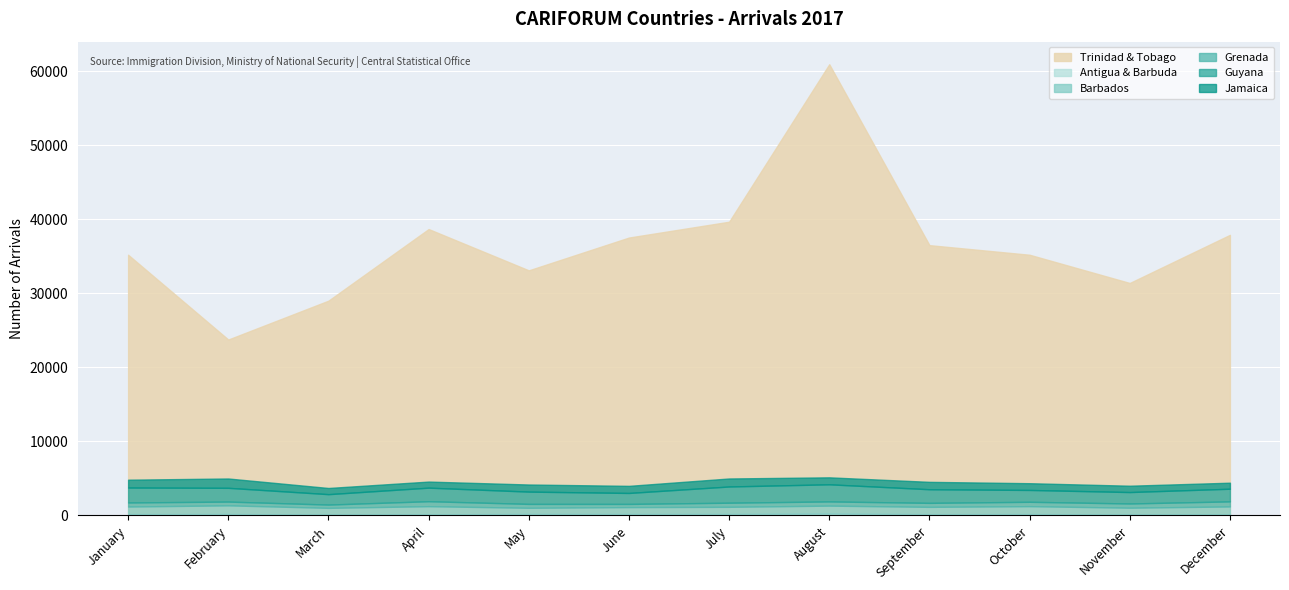

Which series has the largest total across all categories?

Trinidad & Tobago